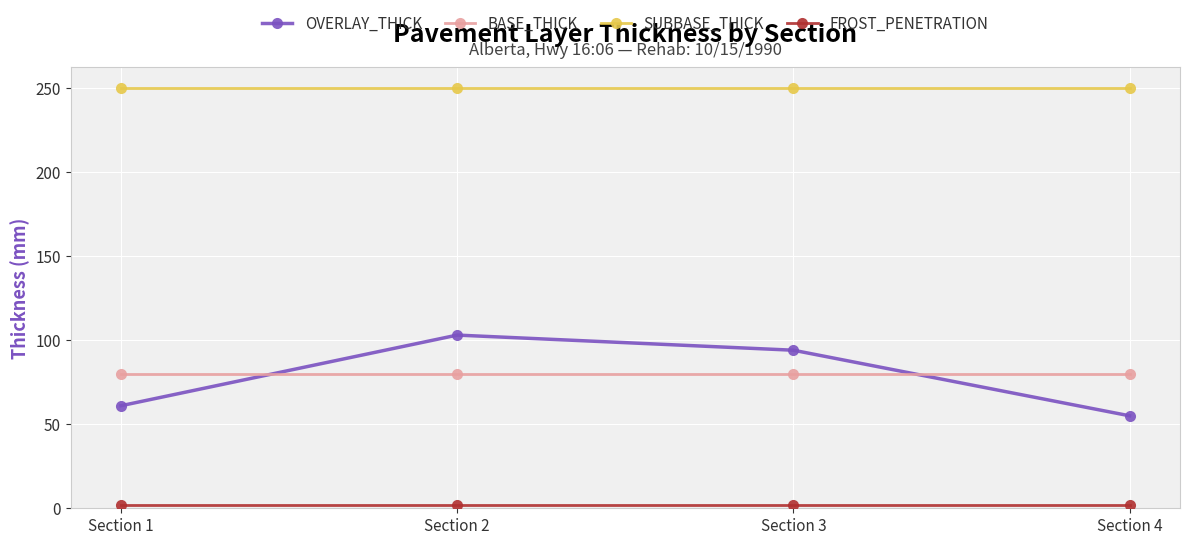

At how many categories does at least one series exceed 227?

4